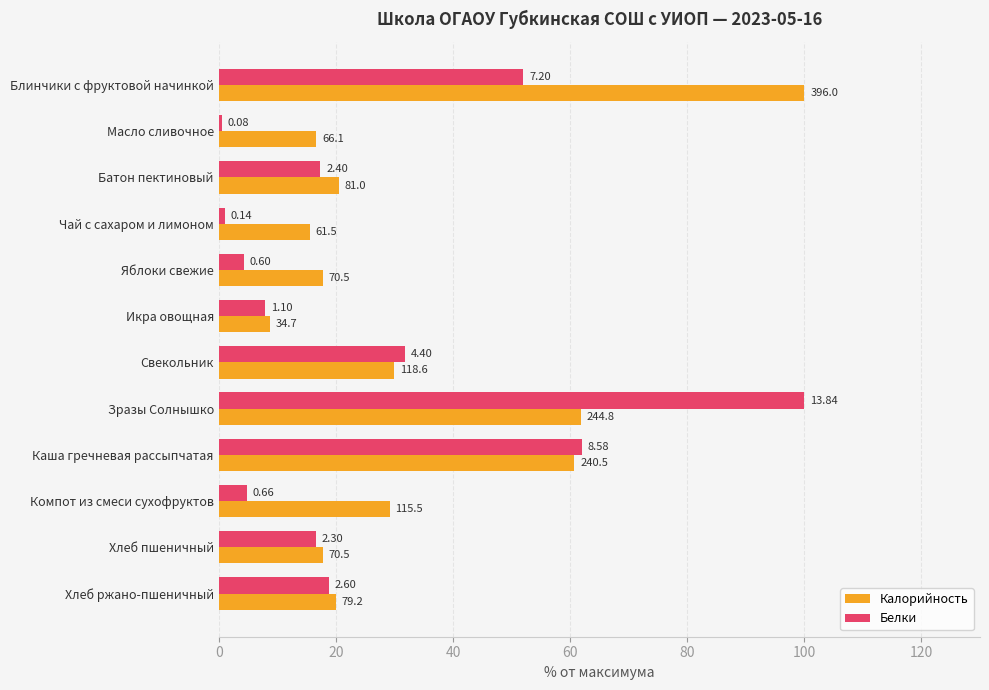

What are all the series names shown in the legend?

Калорийность, Белки